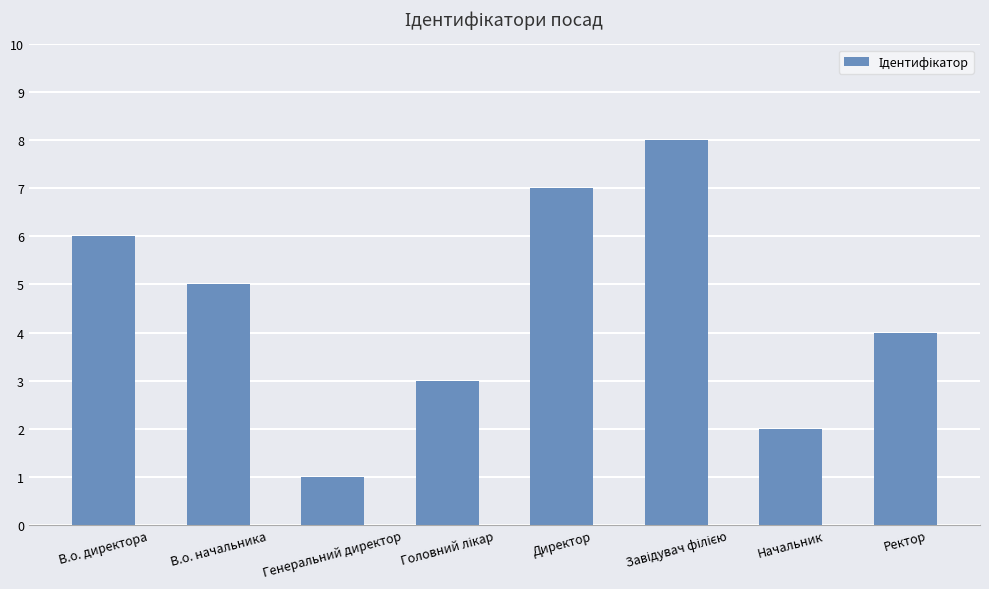

What is the smallest value displayed?

1